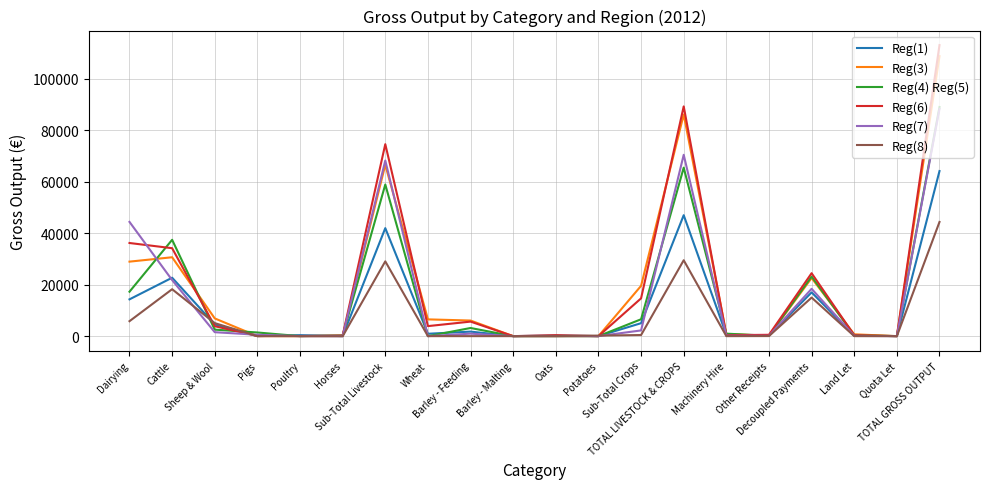

Is the value of Reg(1) at Poultry greater than the value of Reg(6) at Decoupled Payments?

No